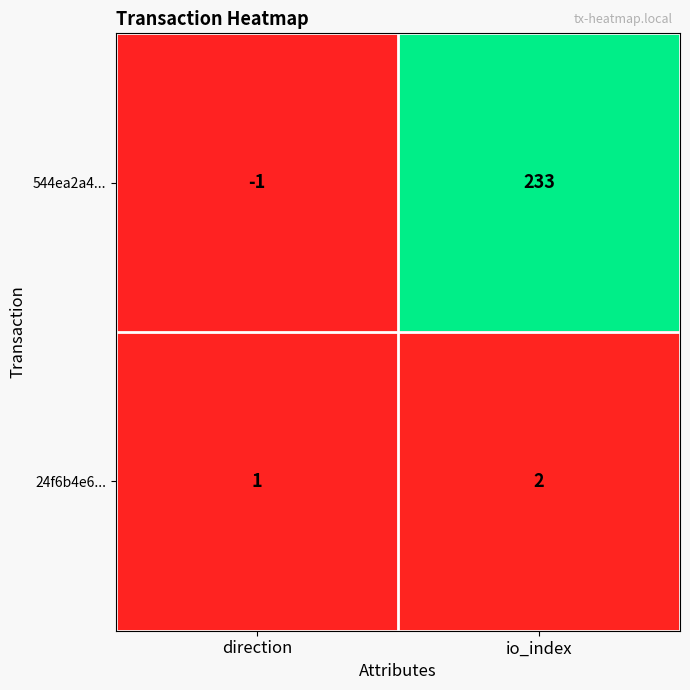

True or false: 24f6b4e6... has a value of 2 at io_index.

True